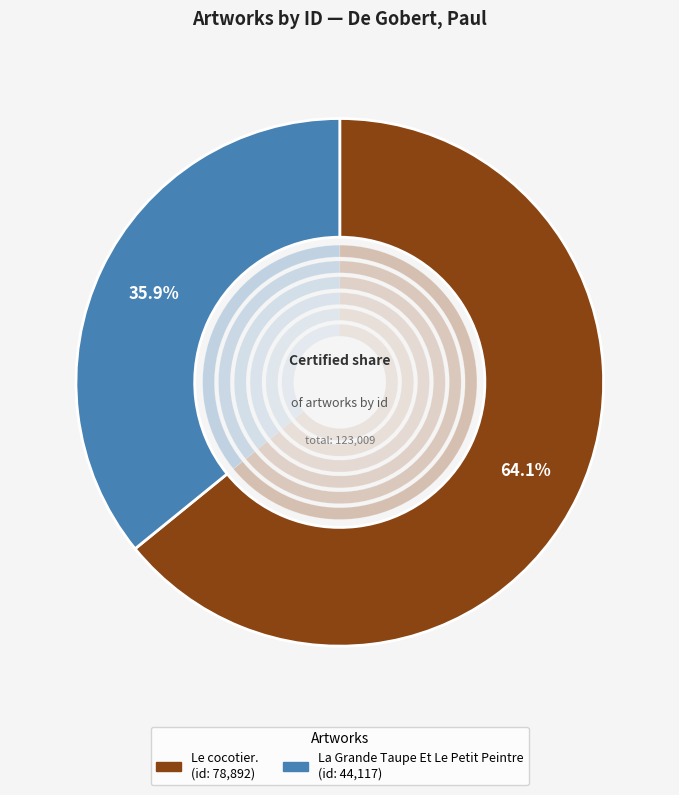

What percentage is the Le cocotier. slice, to the nearest percent?

64%